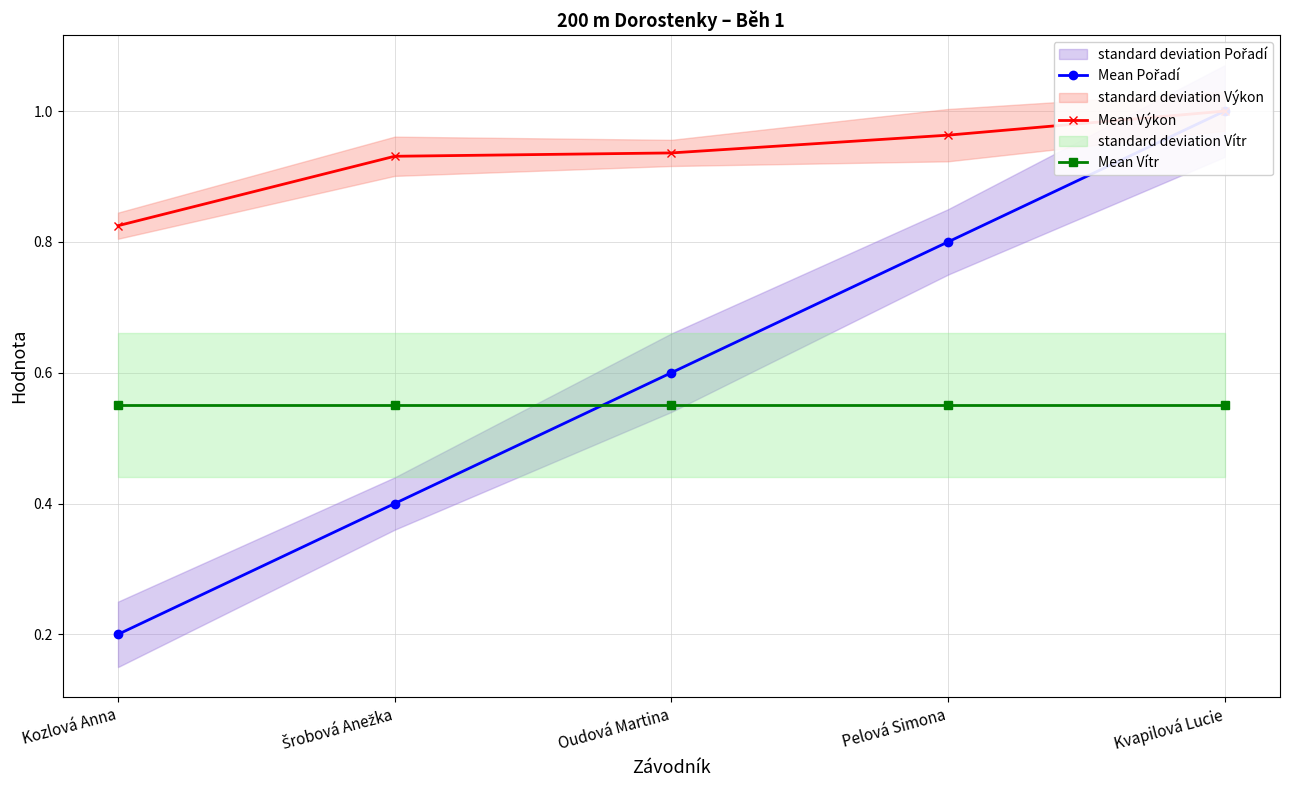

What is the maximum value for Mean Výkon?

1.0